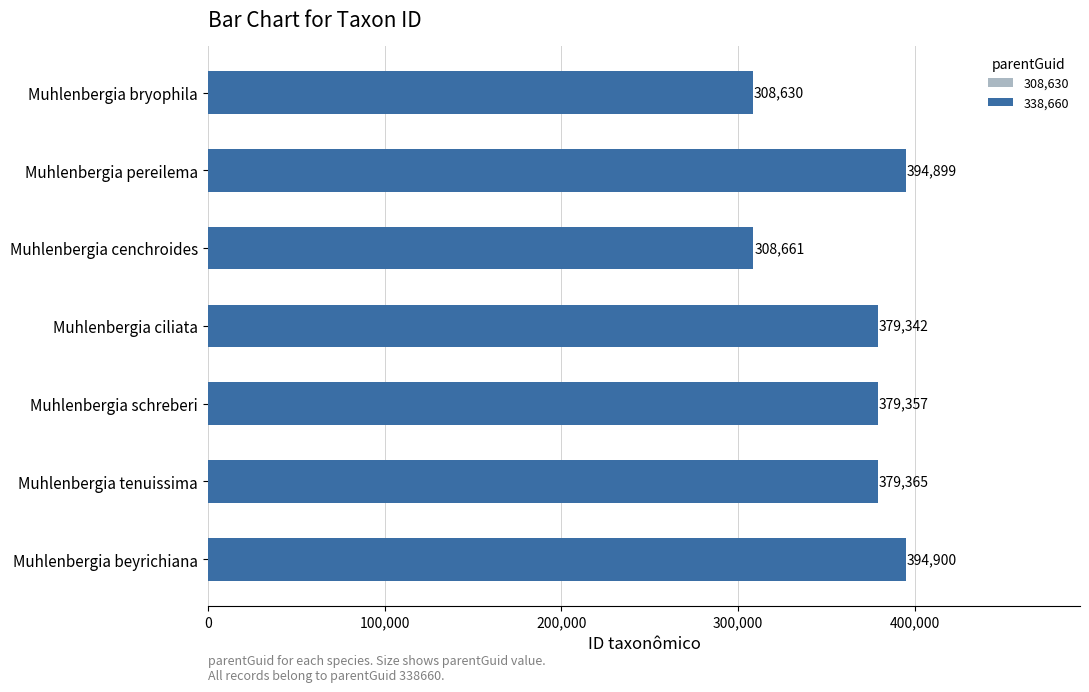

Reading top to bottom, what are all the values shown in this chart?

308630	394899	308661	379342	379357	379365	394900